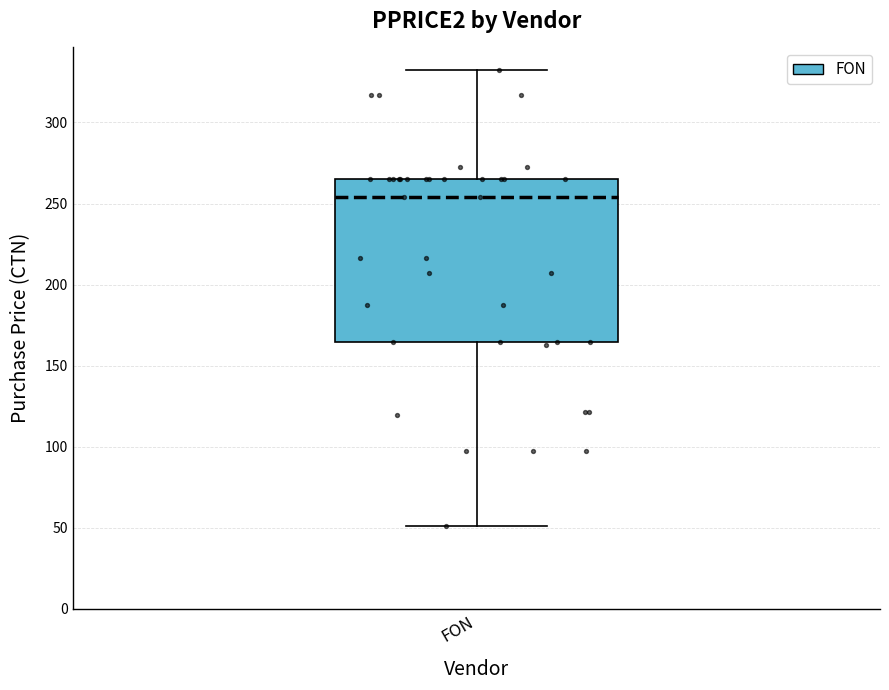

Where does the upper whisker of the box for FON end on the y-axis? The values are not printed on the chart, so give them approximately, as read against the axis.

330